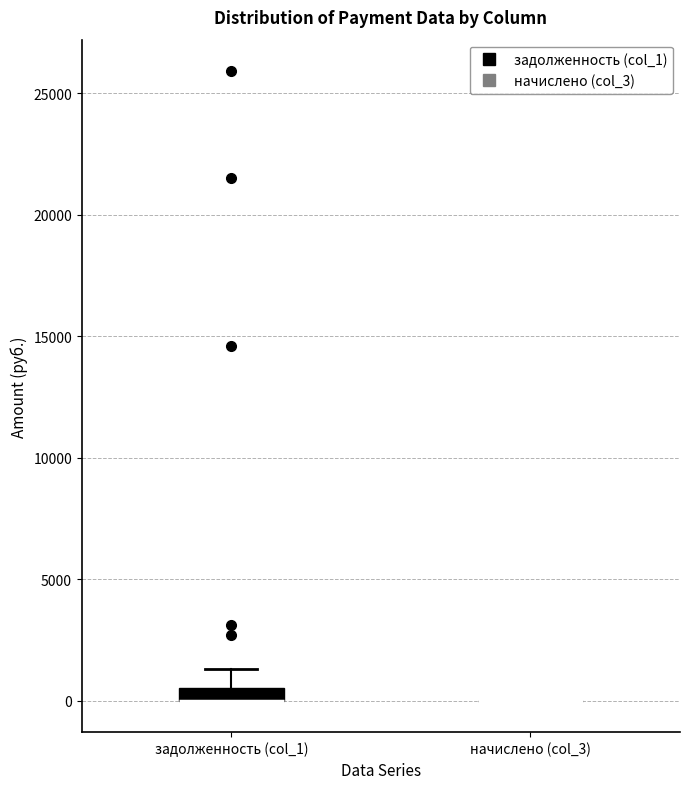

Comparing the boxes themselves (not the whiskers), which one is the tallest?

задолженность (col_1)